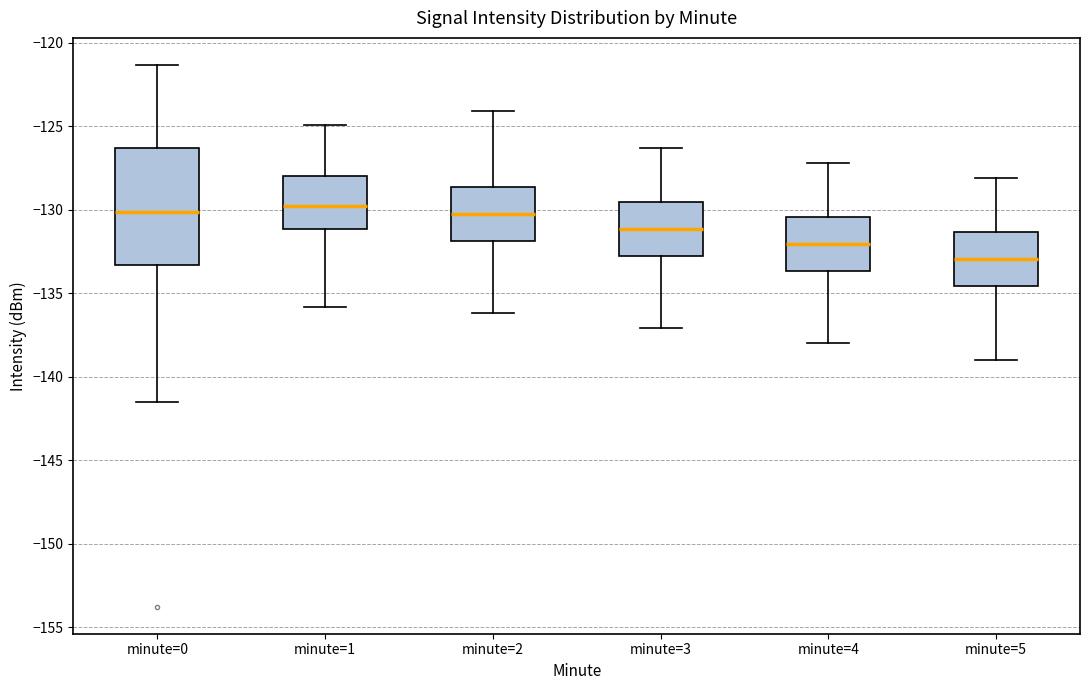

Reading left to right, read every box against the y-axis: the position of its median line, the range the box covers, and the ends of its whiskers. The values are not printed on the chart, so give them approximately, as read against the axis.

minute=0: median -130.0, box -133.5 to -126.5, whiskers -141.5 to -121.5
minute=1: median -130.0, box -131.0 to -128.0, whiskers -136.0 to -125.0
minute=2: median -130.0, box -132.0 to -128.5, whiskers -136.0 to -124.0
minute=3: median -131.0, box -132.5 to -129.5, whiskers -137.0 to -126.5
minute=4: median -132.0, box -133.5 to -130.5, whiskers -138.0 to -127.0
minute=5: median -133.0, box -134.5 to -131.5, whiskers -139.0 to -128.0